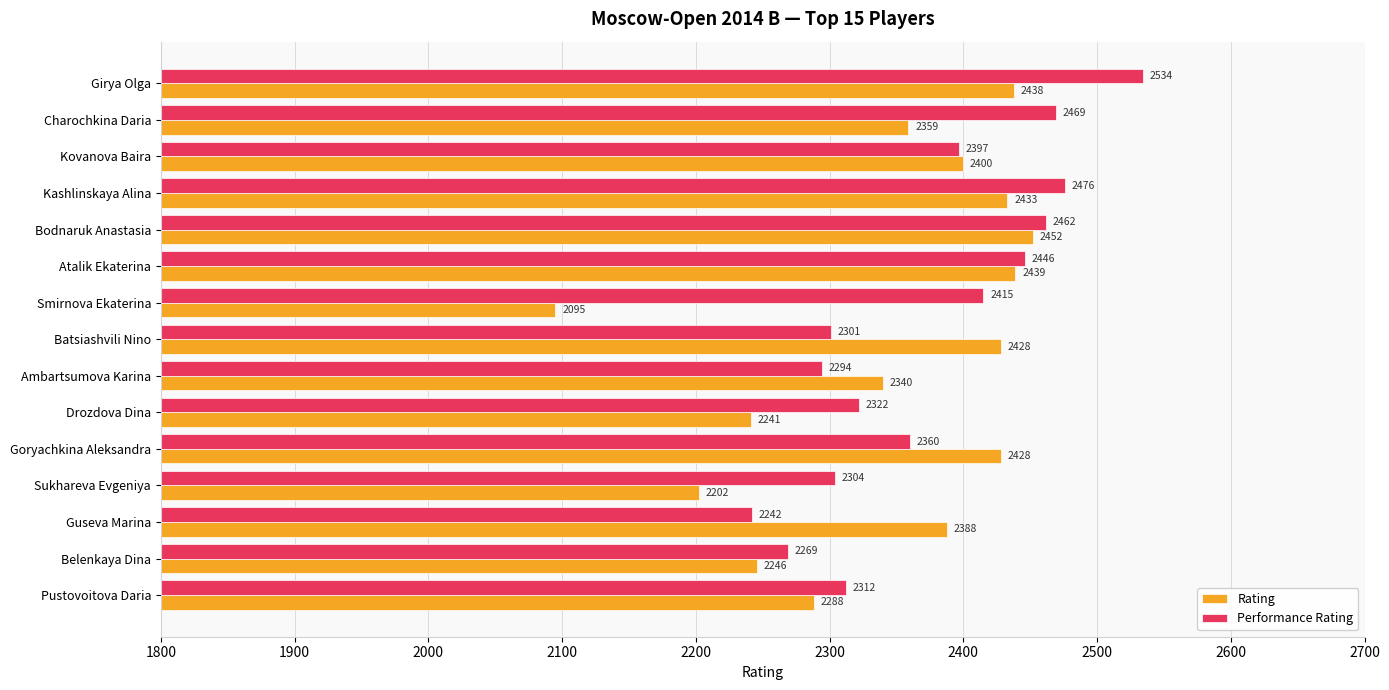

Which series has the largest range (max minus min)?

Rating